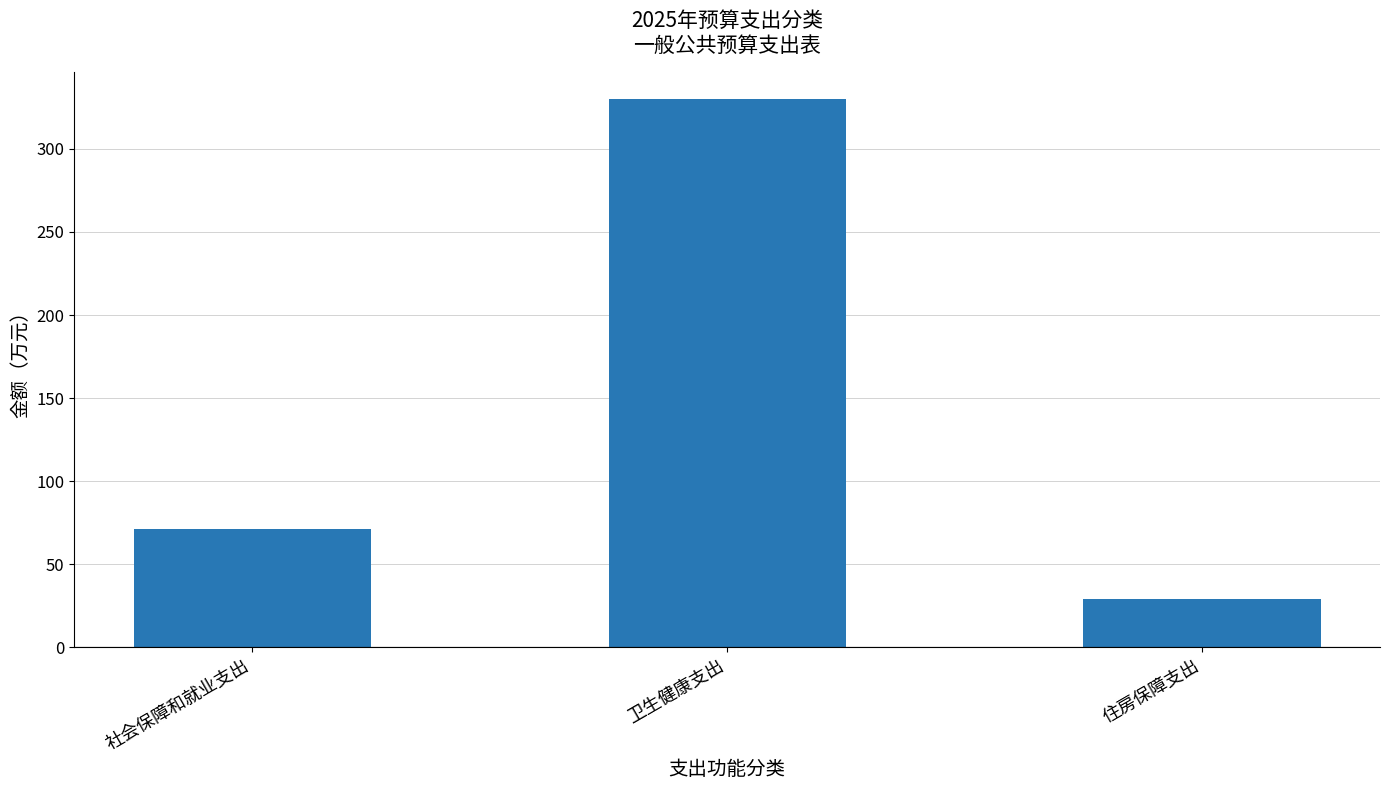

True or false: the data shows 51.6 at 住房保障支出.

False